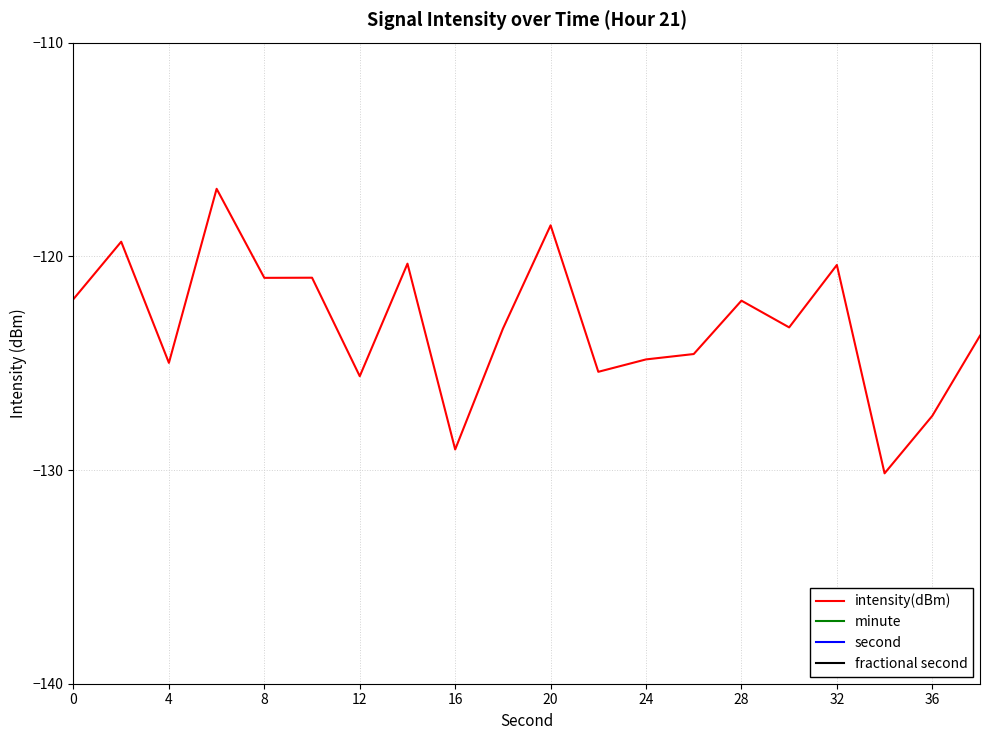

Reading left to right, extract all data points from this chart.

intensity(dBm): -122.0	-119.3	-125.0	-116.8	-121.0	-121.0	-125.6	-120.3	-129.0	-123.4	-118.5	-125.4	-124.8	-124.6	-122.1	-123.3	-120.4	-130.2	-127.5	-123.7
minute: 0.0	0.0	0.0	0.0	0.0	0.0	0.0	0.0	0.0	0.0	0.0	0.0	0.0	0.0	0.0	0.0	0.0	0.0	0.0	0.0
second: 0.0	2.0	4.0	6.0	8.0	10.0	12.0	14.0	16.0	18.0	20.0	22.0	24.0	26.0	28.0	30.0	32.0	34.0	36.0	38.0
fractional second: 0.0	0.0	0.0	0.0	0.0	0.0	0.0	0.0	0.0	0.0	0.0	0.0	0.0	0.0	0.0	0.0	0.0	0.0	0.0	0.0